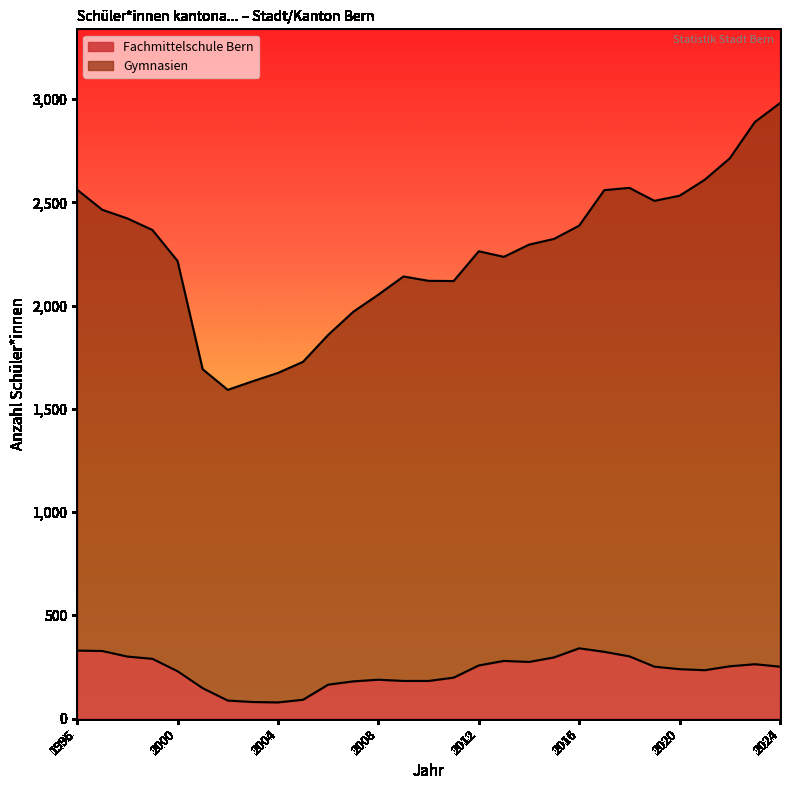

Between 2009 and 2018, which series saw the biggest shift?

Gymnasien